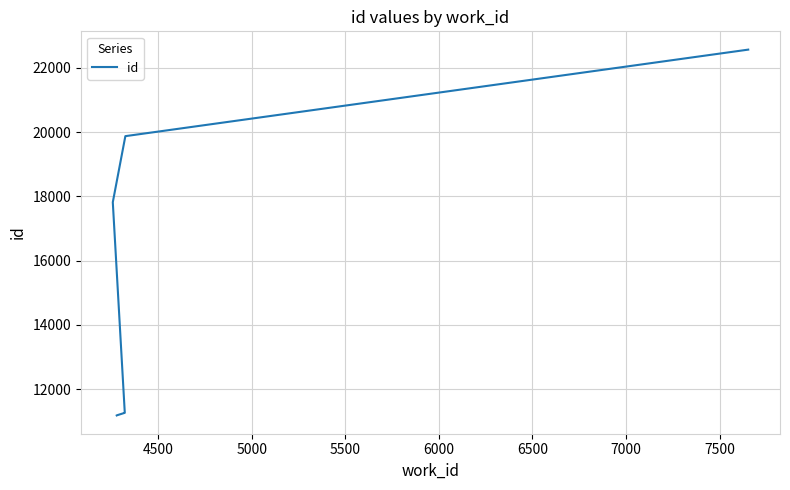

How many lines are shown in the chart?

1